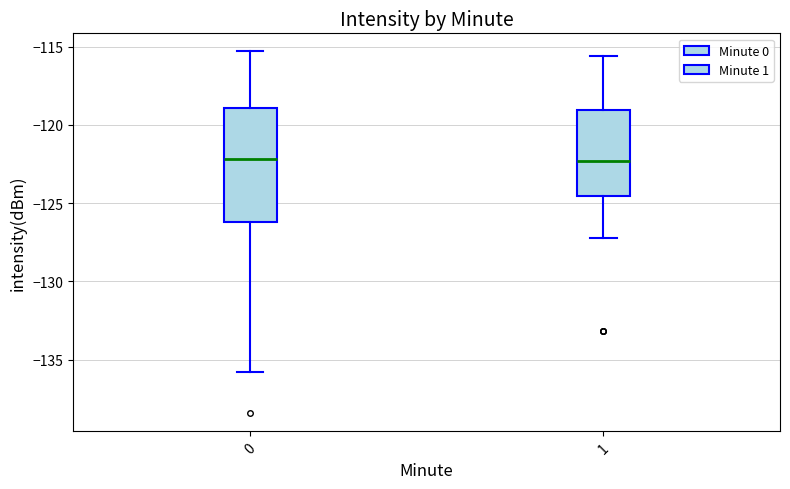

Reading left to right, read every box against the y-axis: the position of its median line, the range the box covers, and the ends of its whiskers. The values are not printed on the chart, so give them approximately, as read against the axis.

0: median -122.0, box -126.0 to -119.0, whiskers -136.0 to -115.5
1: median -122.5, box -124.5 to -119.0, whiskers -127.0 to -115.5